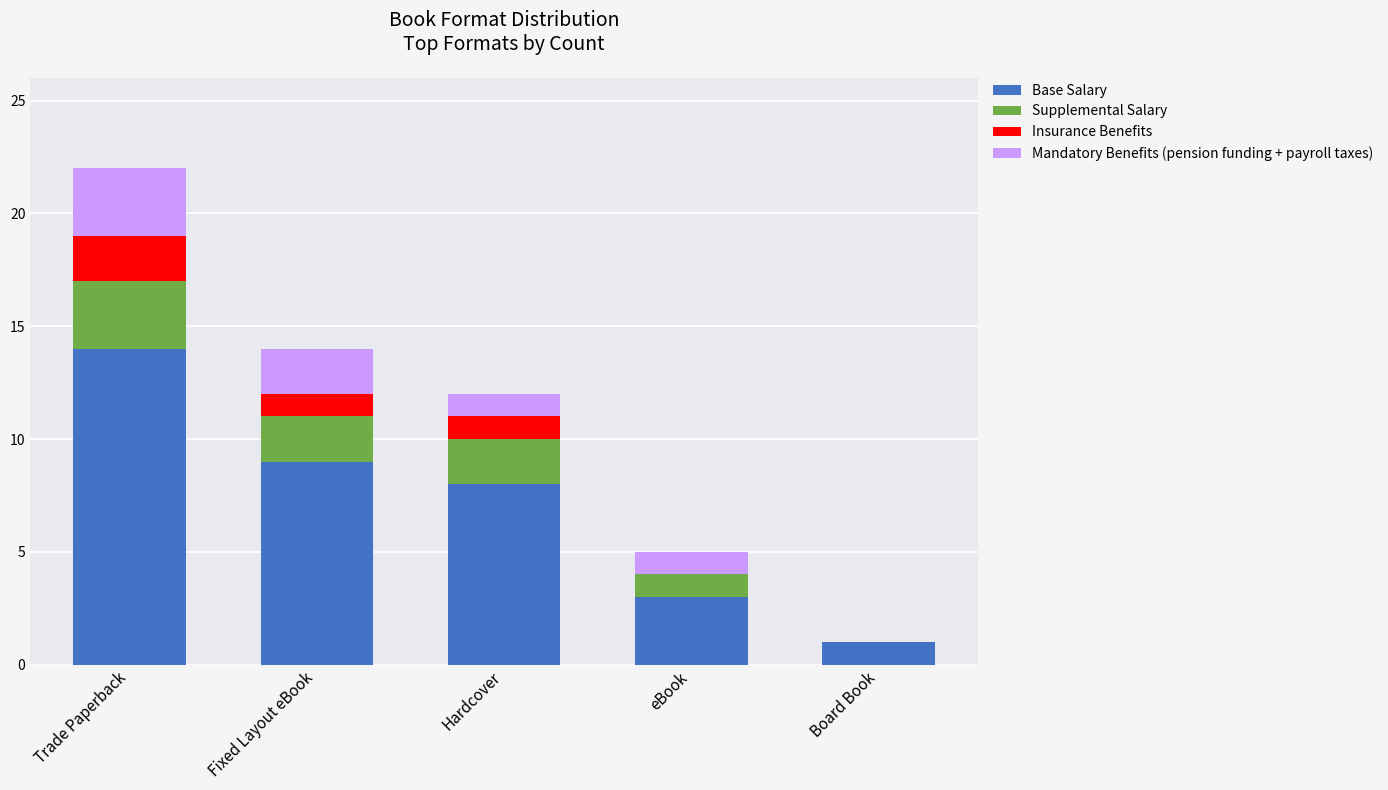

Reading right to left, list the values for the Base Salary series.

Board Book=1	eBook=3	Hardcover=8	Fixed Layout eBook=9	Trade Paperback=14